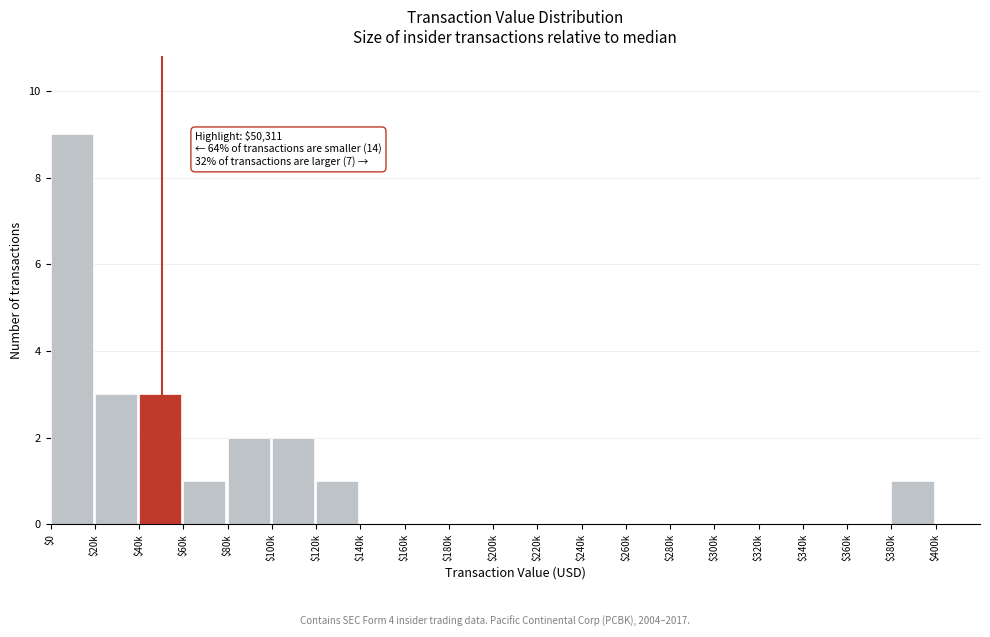

Which category has the highest value across all series?

$0